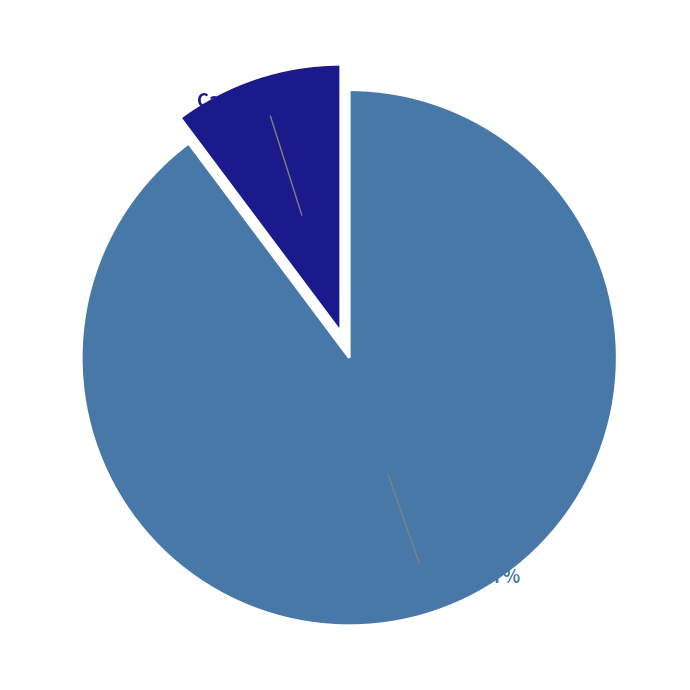

Does any single category account for the majority?

Yes